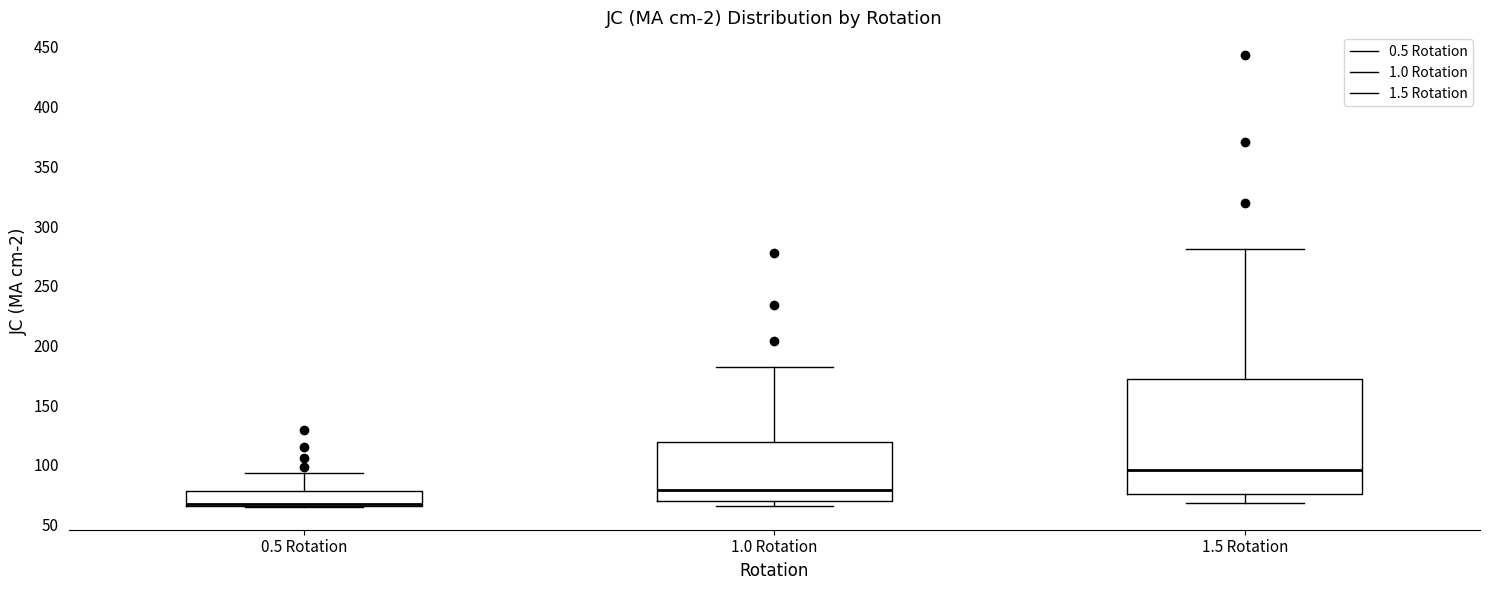

Where does the upper whisker of the box for 1.0 Rotation end on the y-axis? The values are not printed on the chart, so give them approximately, as read against the axis.

180